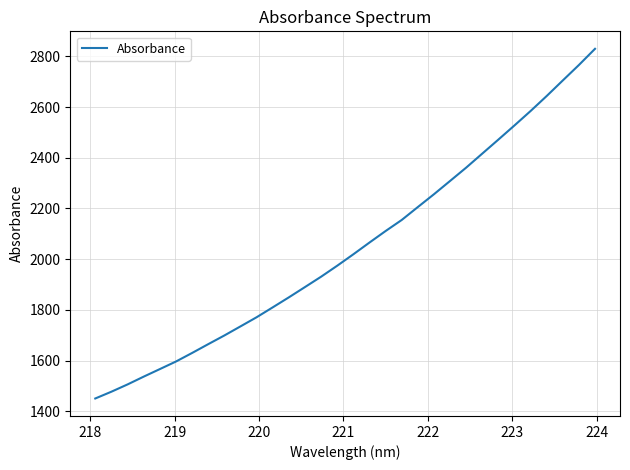

What is the maximum value shown in the chart?

2829.6